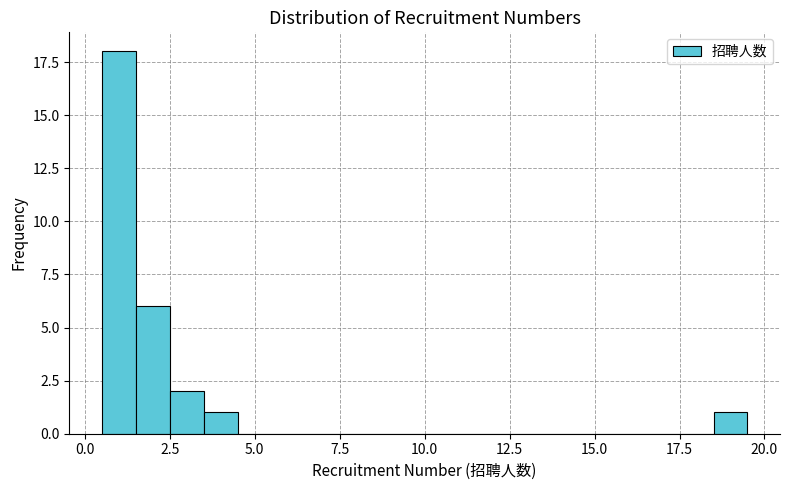

Around what value on the x-axis is the tallest bar? Give the approximate position of its centre, as read against the axis.

1.0